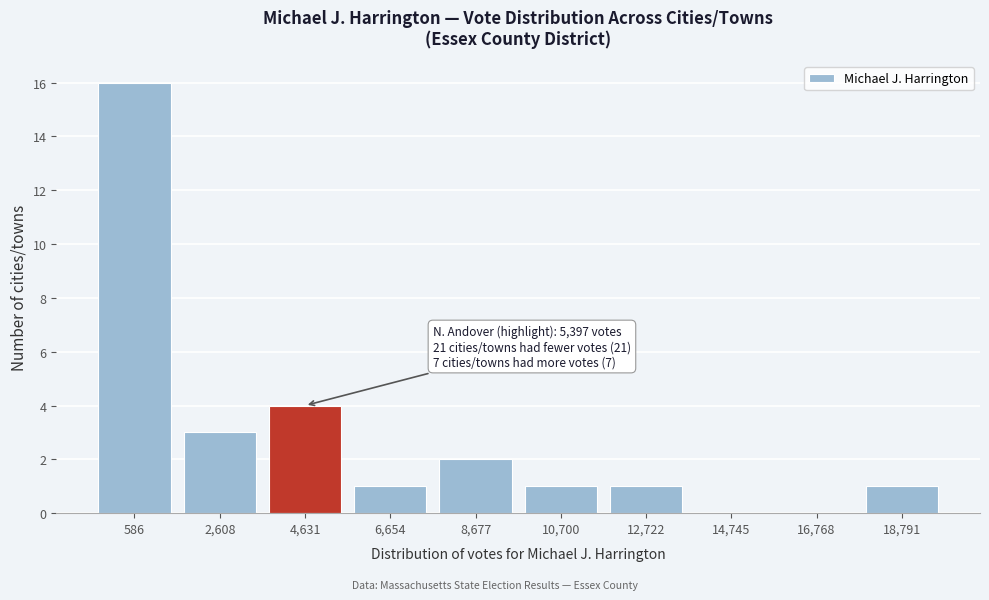

Reading left to right, transcribe all the data shown in this chart.

586=16	2,608=3	4,631=4	6,654=1	8,677=2	10,700=1	12,722=1	14,745=0	16,768=0	18,791=1